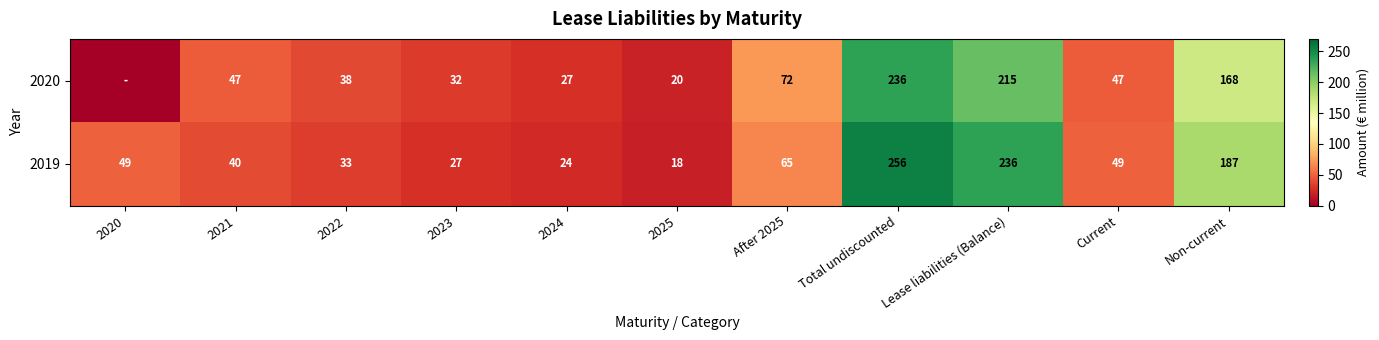

The value of 2019 at Current is 49. True or false?

True